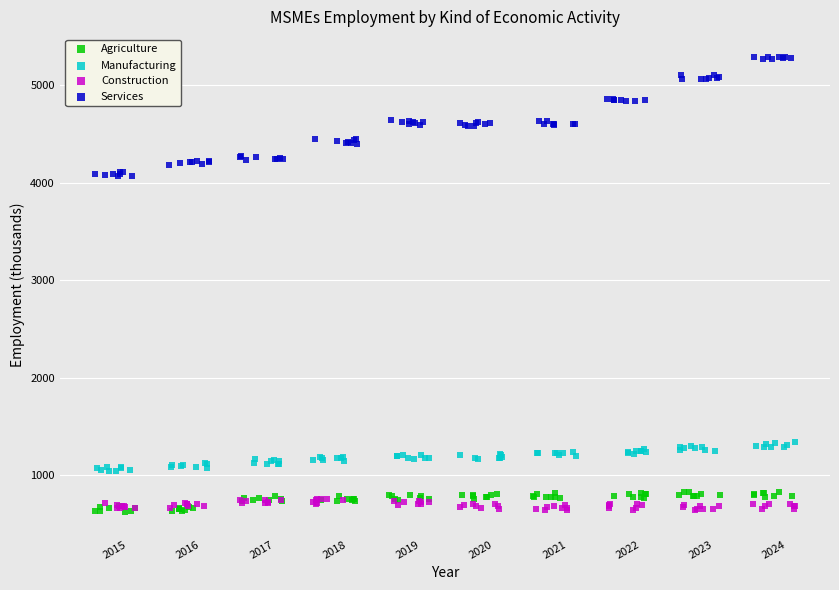

Which series has the largest Y range (max minus min)?

Services